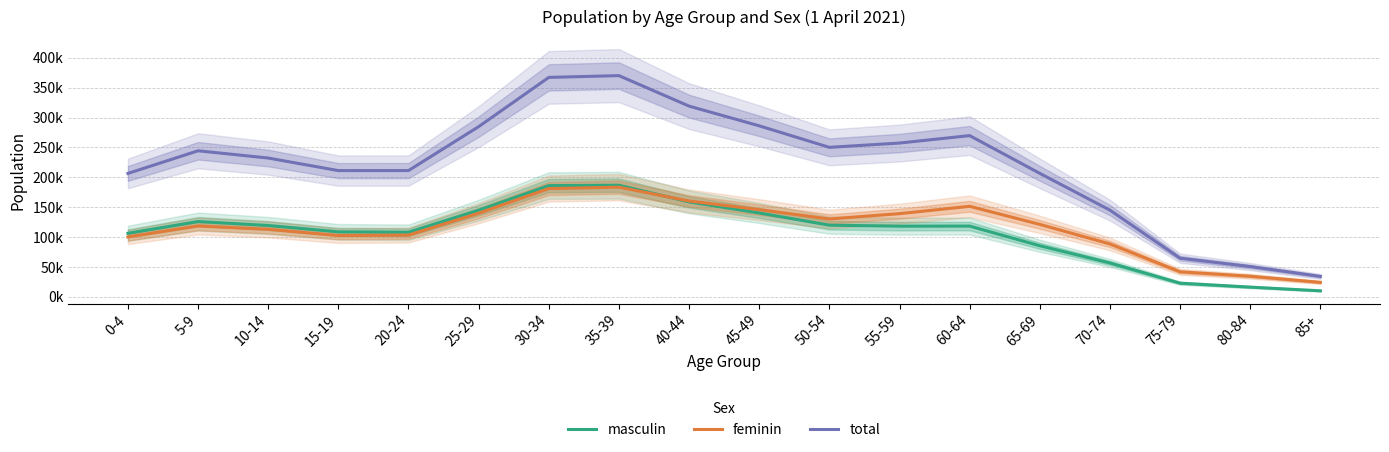

Count the number of data series in this chart.

3